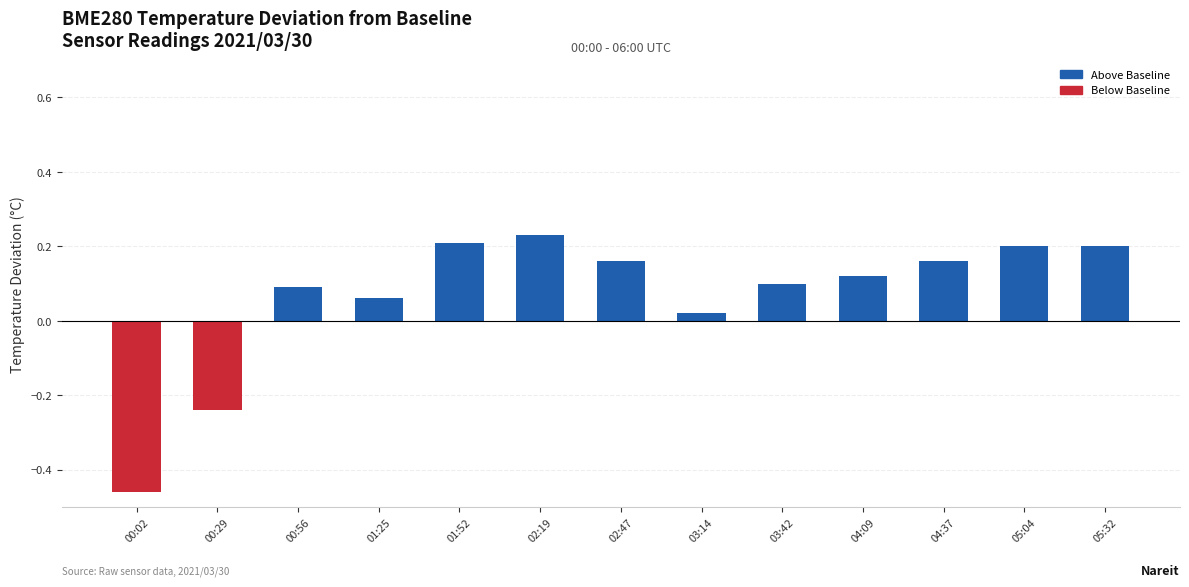

What is the change in value from 01:25 to 02:47?

+0.1